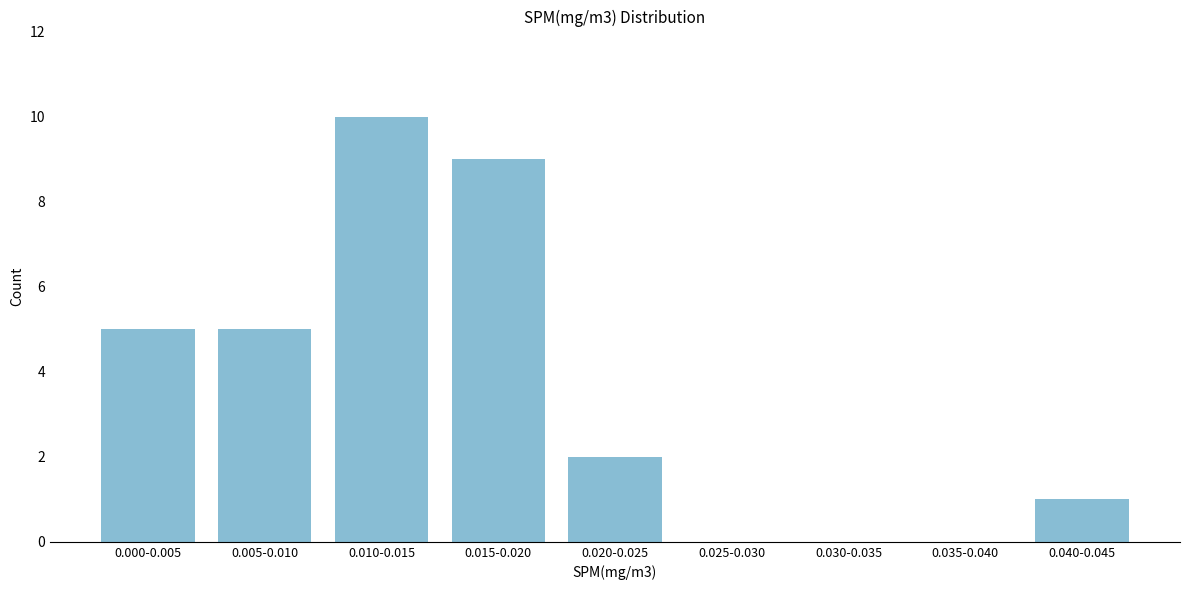

Reading right to left, extract all data points from this chart.

0.040-0.045=1	0.035-0.040=0	0.030-0.035=0	0.025-0.030=0	0.020-0.025=2	0.015-0.020=9	0.010-0.015=10	0.005-0.010=5	0.000-0.005=5